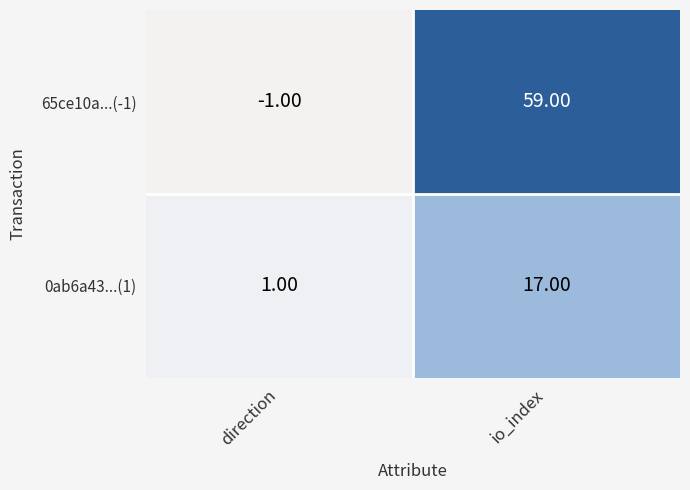

Rank the series by their maximum value, from lowest to highest.

0ab6a43...(1), 65ce10a...(-1)